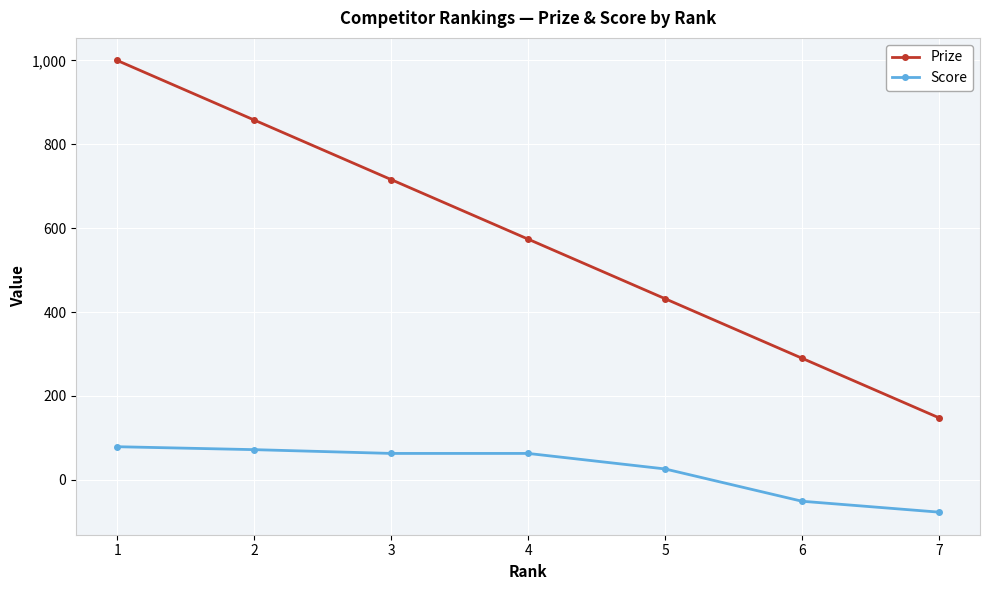

What is the average value of the Prize series?

574